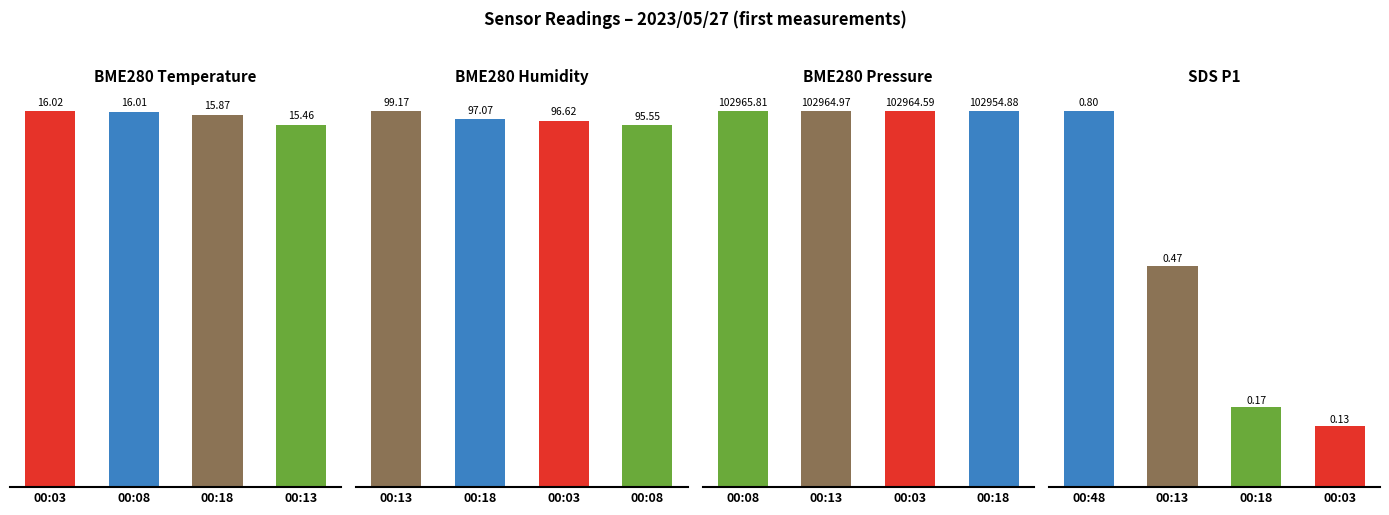

What is the sum of all BME280 Humidity values?

388.4